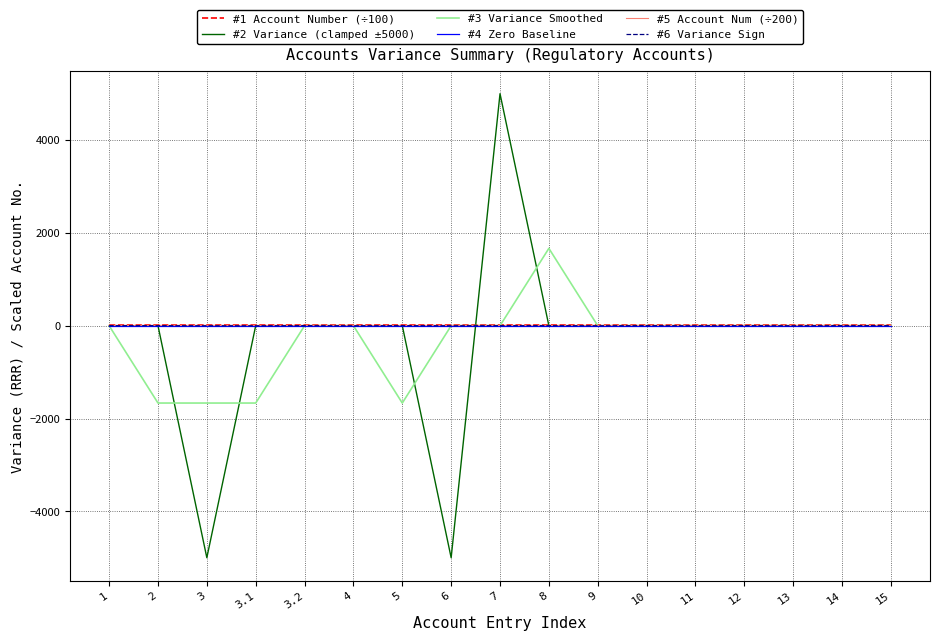

At which category is the sum across all series the highest?

7